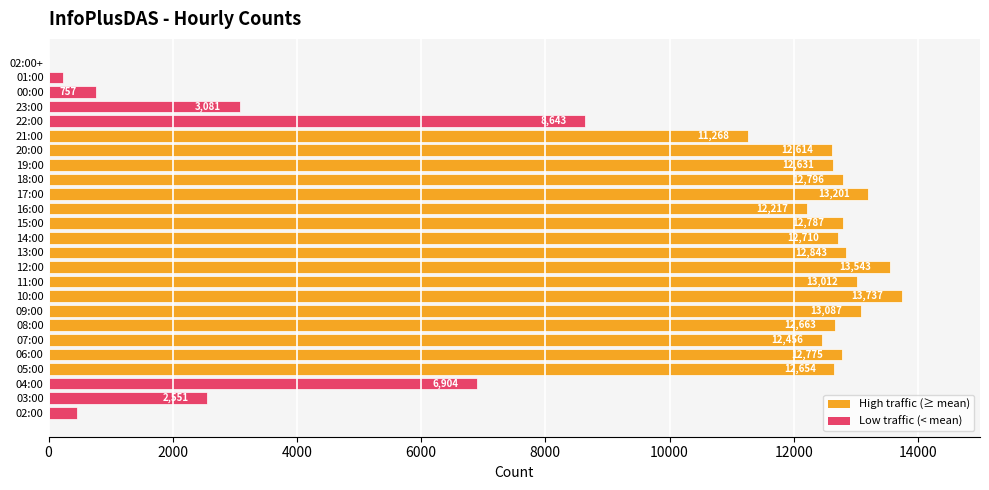

Approximately how many times larger is the value at 14:00 compared to 00:00?

16.8